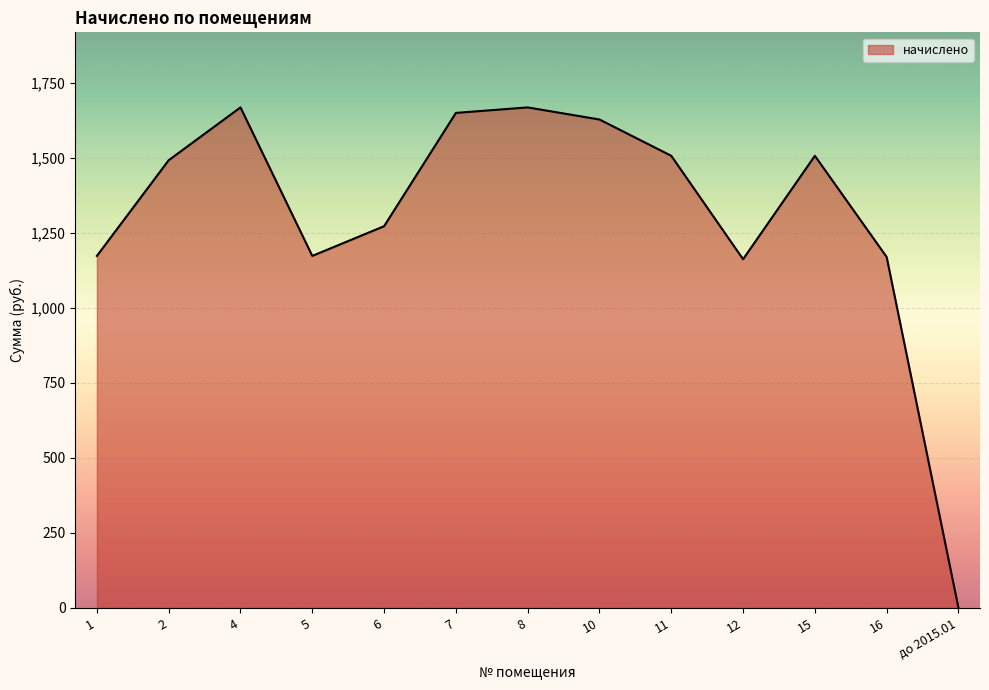

What is the greatest value displayed?

1668.0